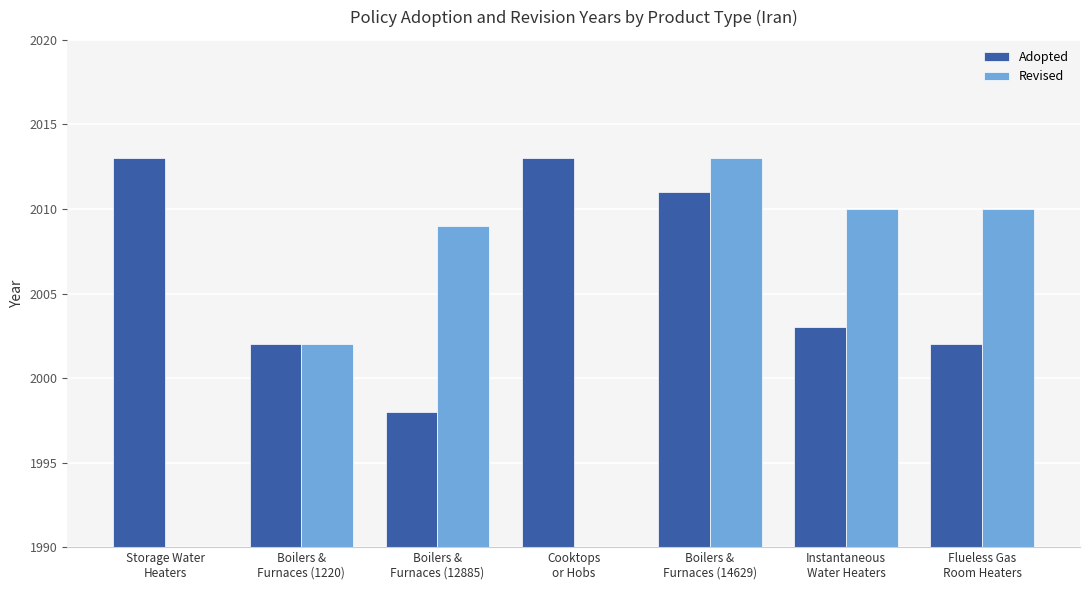

Rank the categories by Revised value from lowest to highest.

Storage Water
Heaters, Cooktops
or Hobs, Boilers &
Furnaces (1220), Boilers &
Furnaces (12885), Instantaneous
Water Heaters, Flueless Gas
Room Heaters, Boilers &
Furnaces (14629)